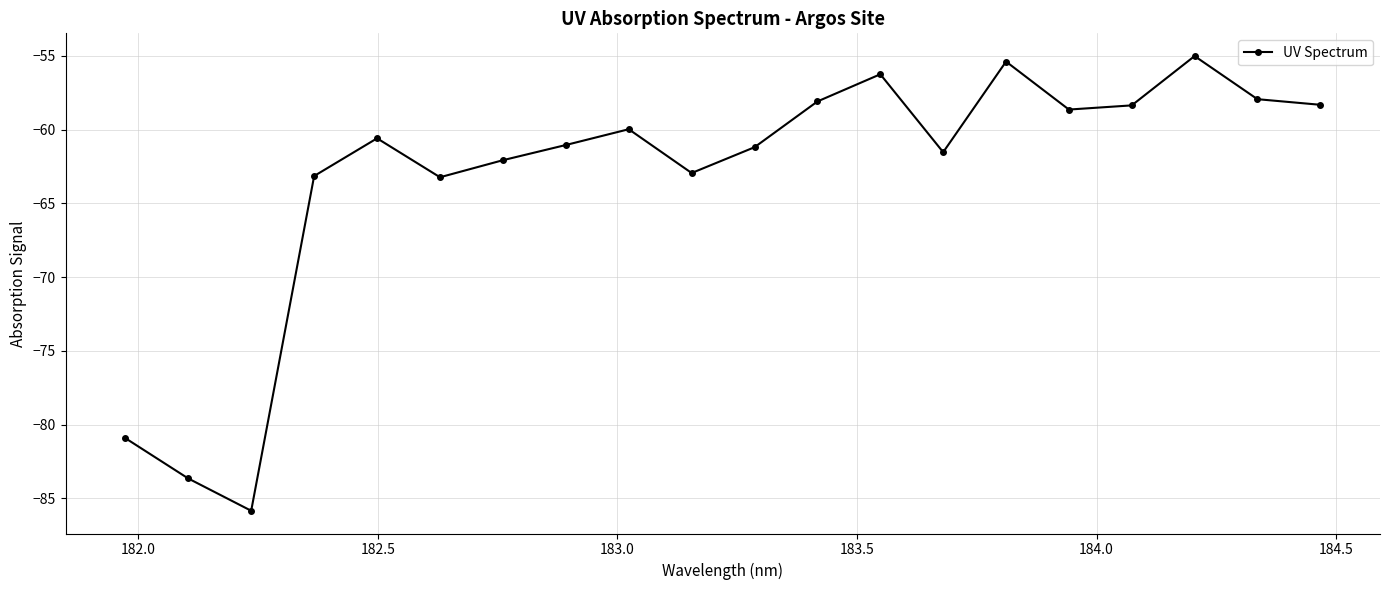

What is the value of the 10th point from the left?

-62.9